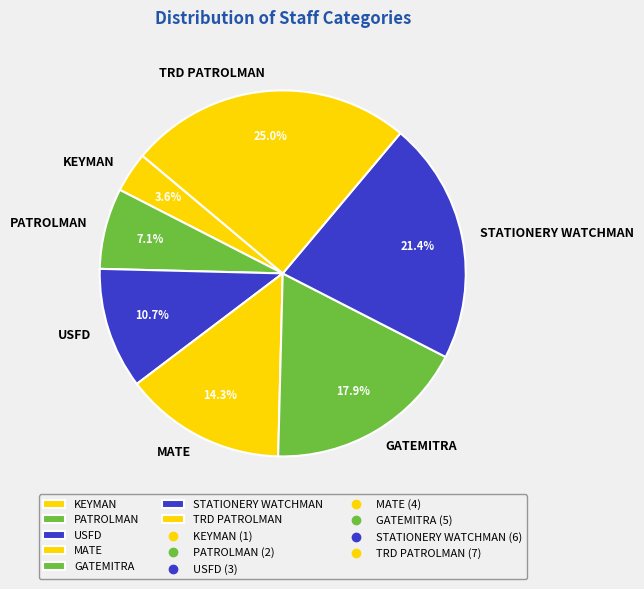

Rank the categories by value from lowest to highest.

KEYMAN, PATROLMAN, USFD, MATE, GATEMITRA, STATIONERY WATCHMAN, TRD PATROLMAN